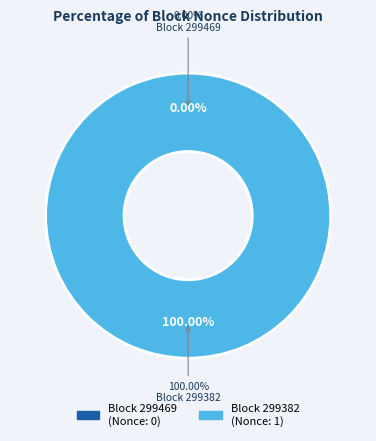

What is the total percentage of 299469 and 299382?

100.0%